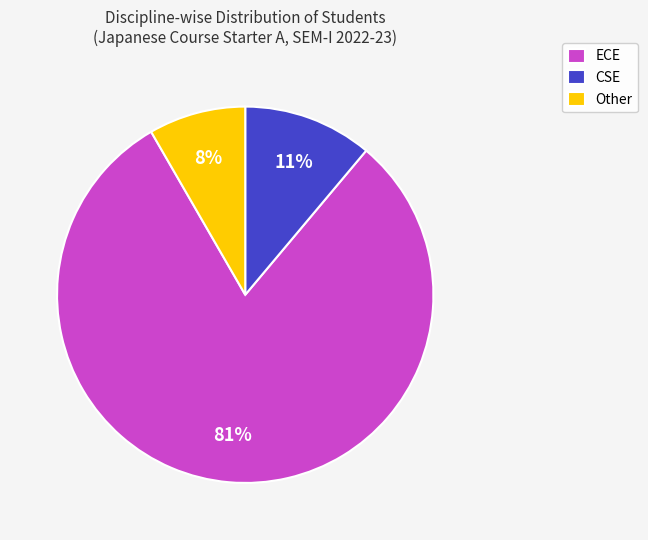

Does Other account for over 50% of the chart?

No